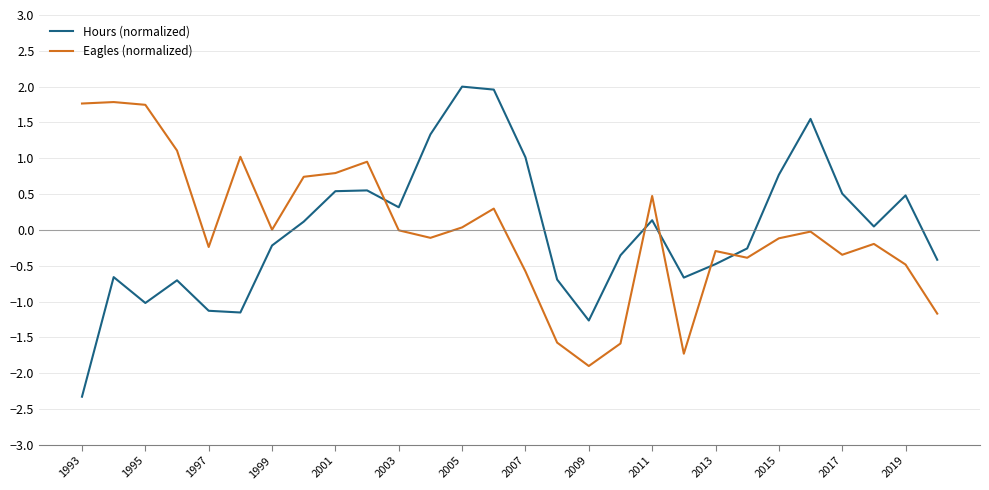

What is the lowest value of the Eagles (normalized) series?

-1.9